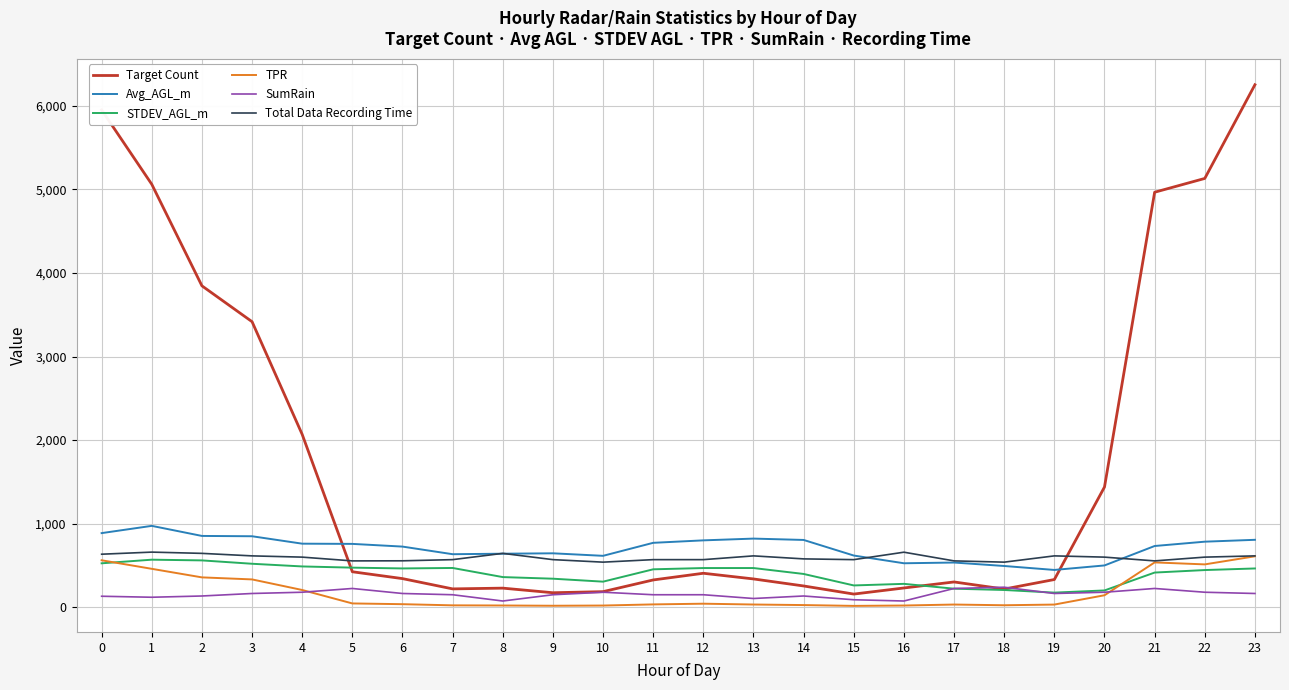

What is the minimum value for Target Count?

158.0